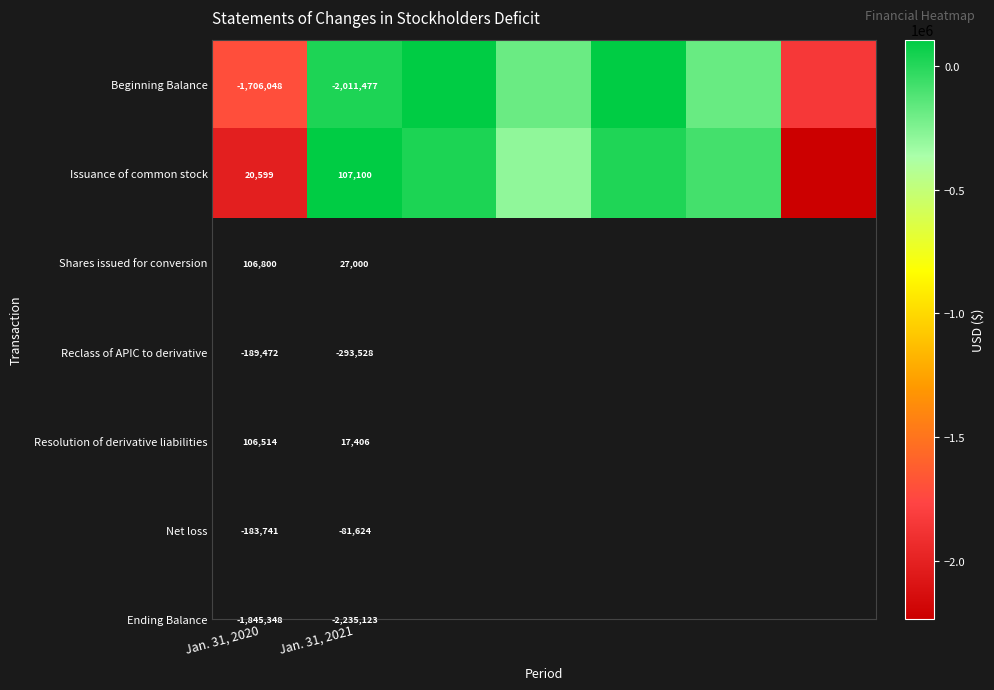

At which label does Beginning Balance first exceed -183741?

Jan. 31, 2021